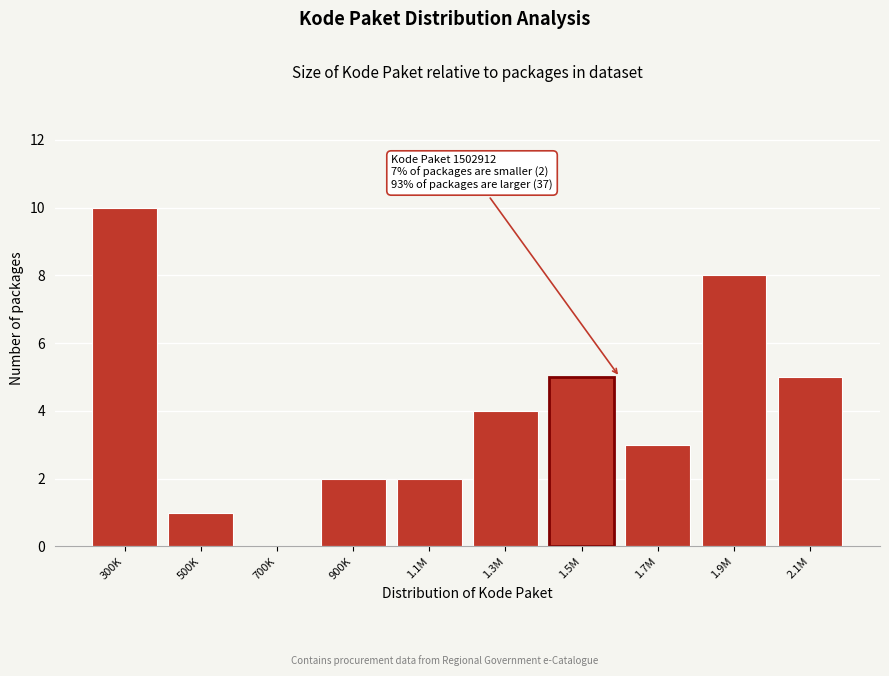

Reading left to right, what are all the values shown in this chart?

300K=10	500K=1	700K=0	900K=2	1.1M=2	1.3M=4	1.5M=5	1.7M=3	1.9M=8	2.1M=5